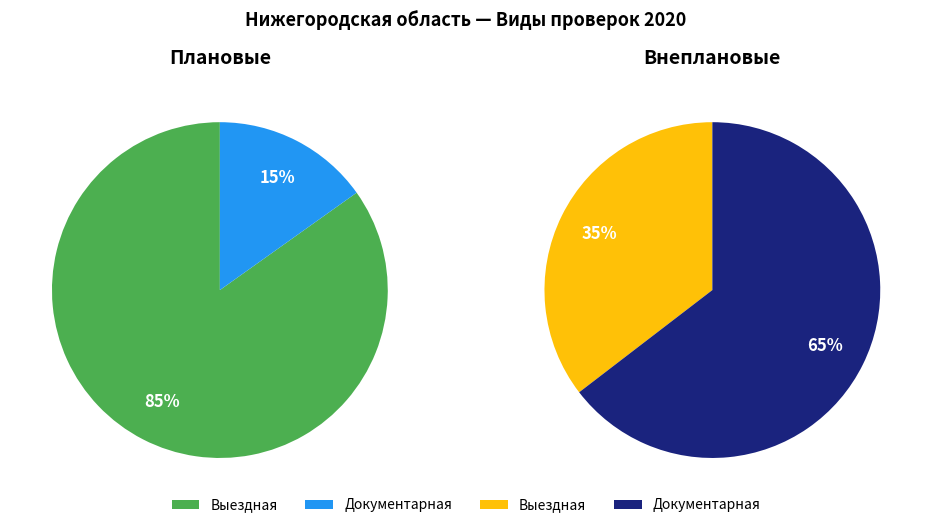

The Плановая, Выездная slice represents 9% of the pie. True or false?

False